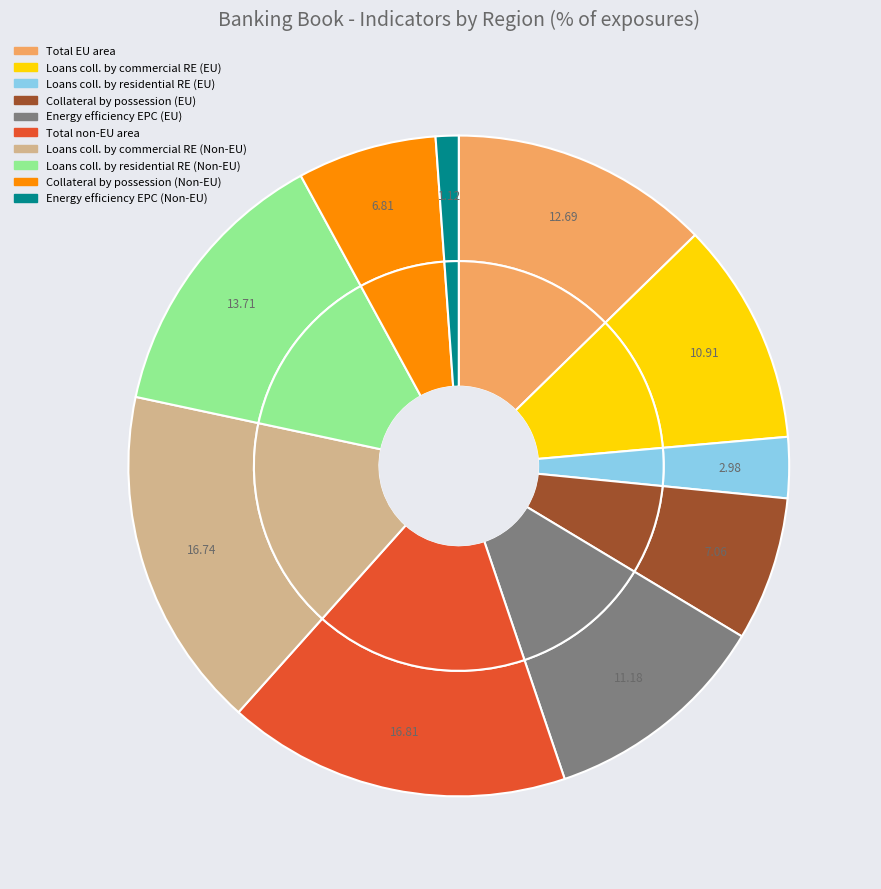

To the nearest percent, what portion does Of which Level of energy efficiency (EU) represent?

11%